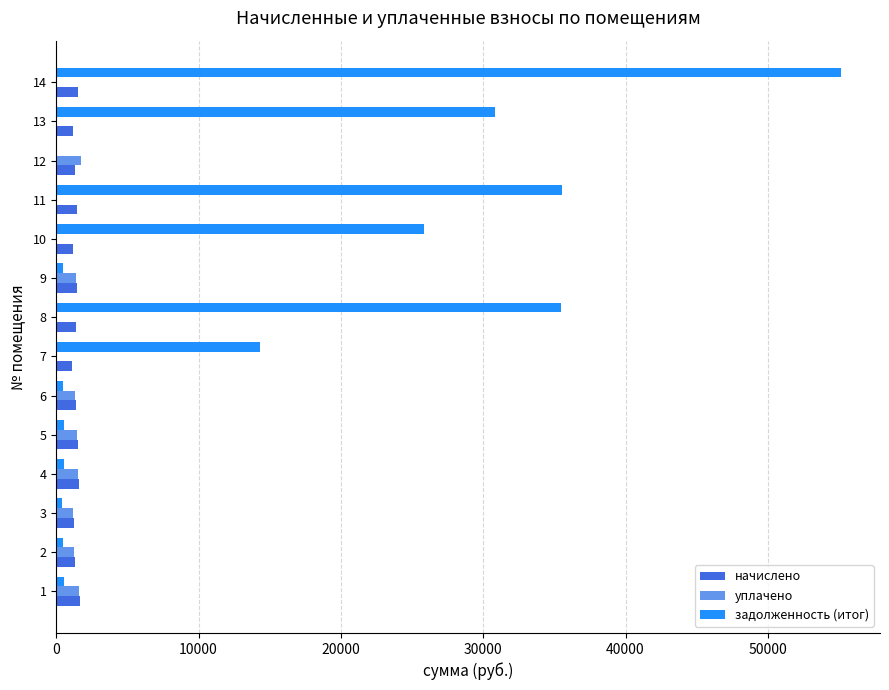

What is the sum of all начислено values?

19402.9